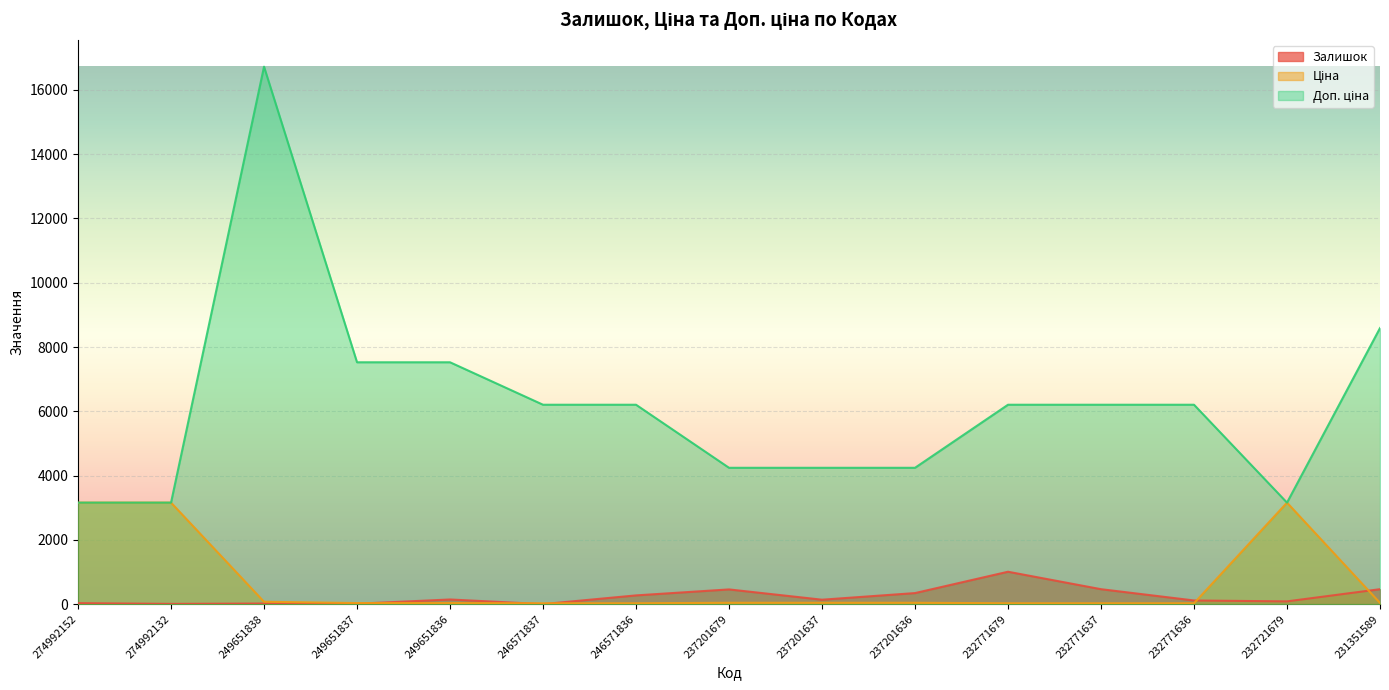

The value of Доп. ціна at 249651837 is 7525.0. True or false?

True